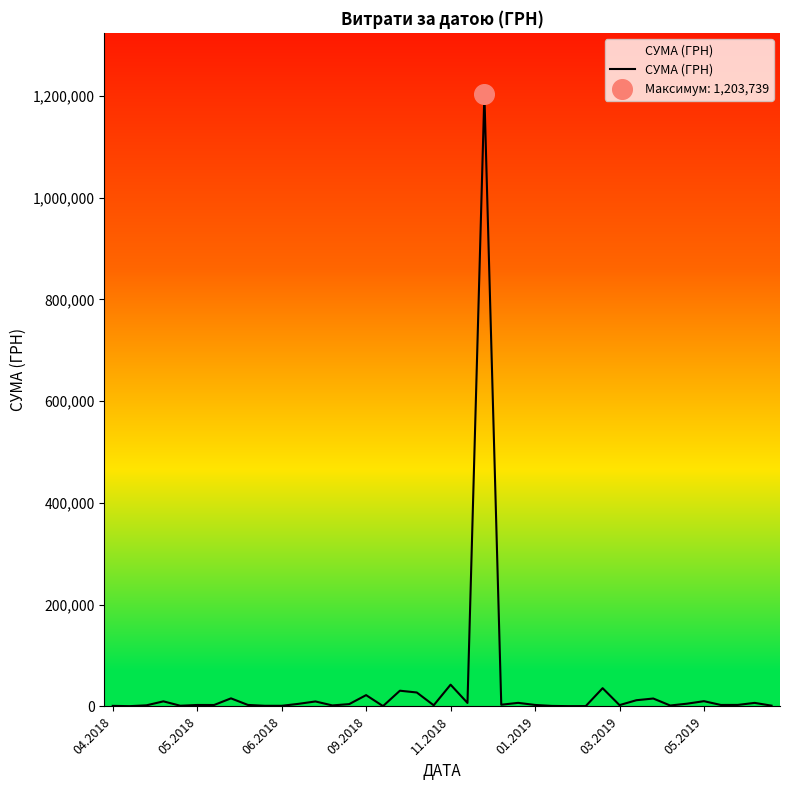

What is the difference between the maximum and minimum values?

1203174.9